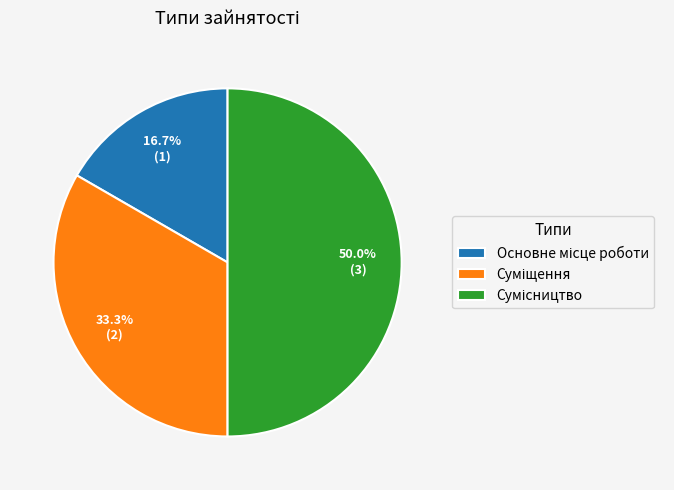

What percentage is the Суміщення slice, to the nearest percent?

33%